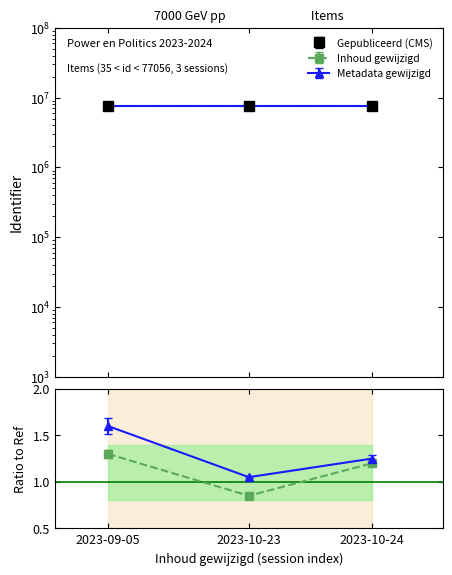

What is the approximate value of Gepubliceerd at 2023-10-24?

7677030.0